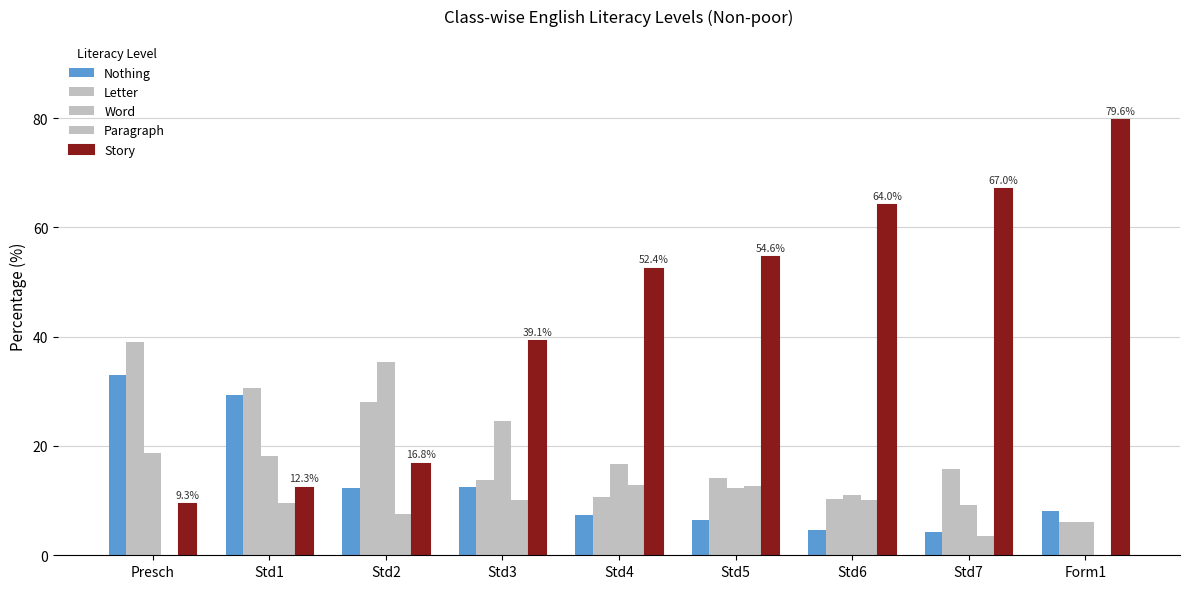

The Paragraph series shows 8.7 at Presch. True or false?

False